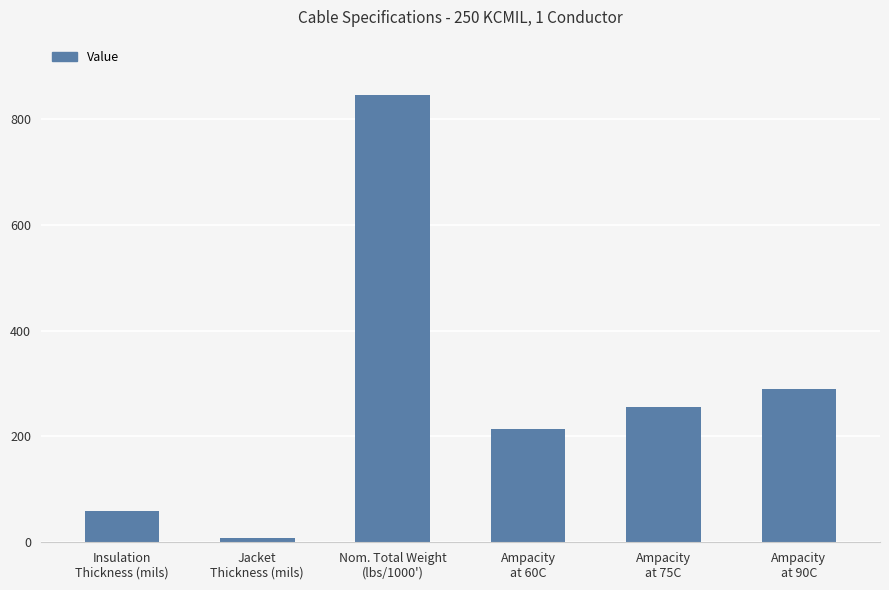

True or false: the data shows 326 at Ampacity
at 60C.

False